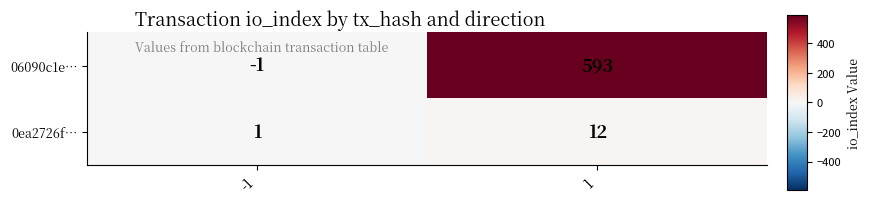

Reading left to right, list all the values displayed in this chart.

06090c1e…: -1	593
0ea2726f…: 1	12